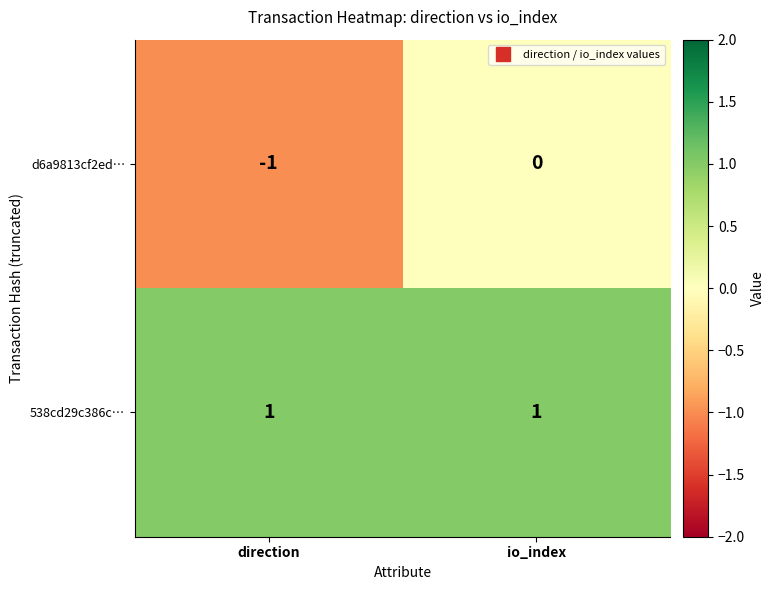

The 538cd29c386c… series shows 1 at io_index. True or false?

True